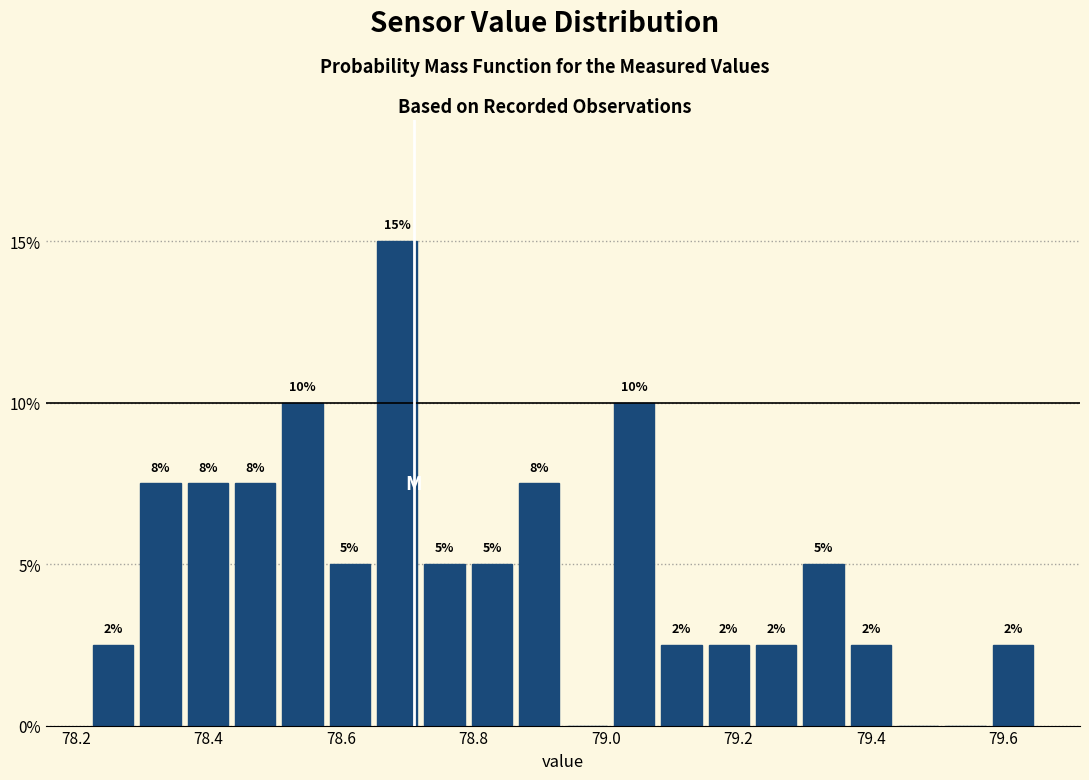

Read against the x-axis, roughly where is the centre of the tallest bar?

78.68